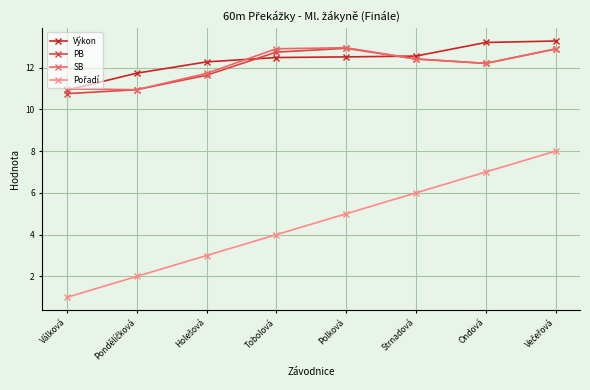

True or false: PB has more than 1 interior local peaks.

False